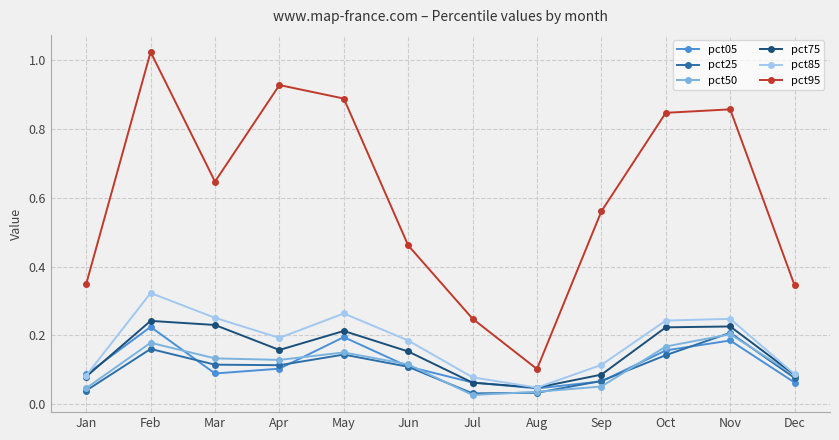

True or false: pct95 and pct85 intersect in this chart.

False